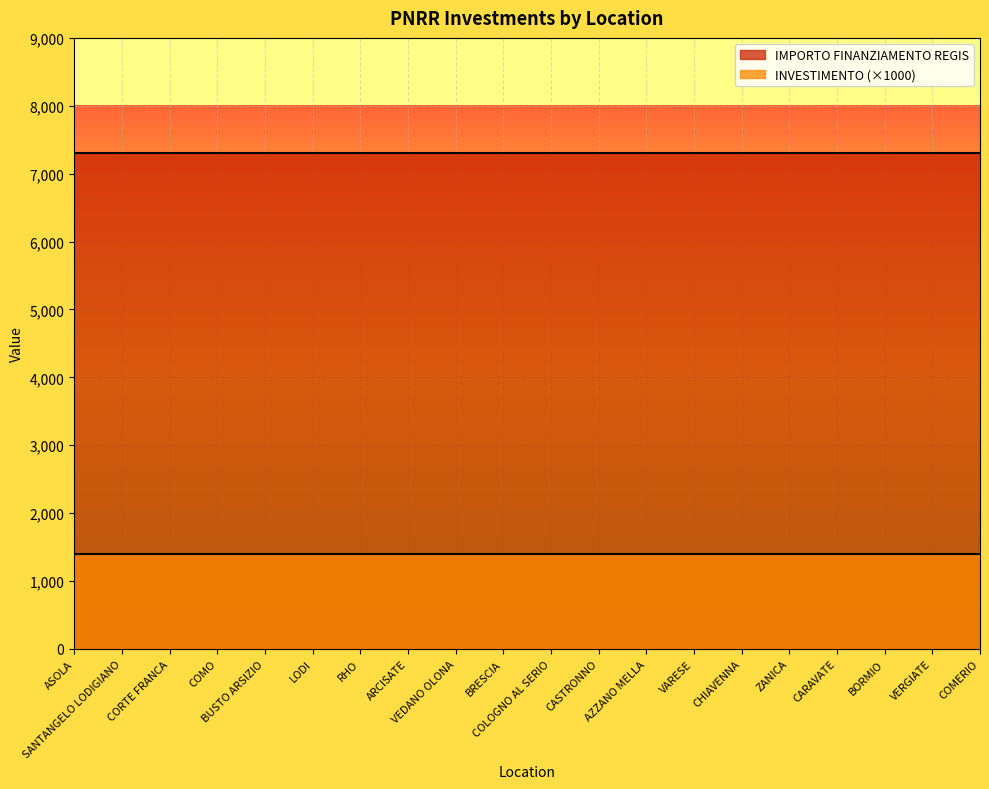

Reading left to right, extract all data points from this chart.

INVESTIMENTO: ASOLA=1.4	SANTANGELO LODIGIANO=1.4	CORTE FRANCA=1.4	COMO=1.4	BUSTO ARSIZIO=1.4	LODI=1.4	RHO=1.4	ARCISATE=1.4	VEDANO OLONA=1.4	BRESCIA=1.4	COLOGNO AL SERIO=1.4	CASTRONNO=1.4	AZZANO MELLA=1.4	VARESE=1.4	CHIAVENNA=1.4	ZANICA=1.4	CARAVATE=1.4	BORMIO=1.4	VERGIATE=1.4	COMERIO=1.4
IMPORTO FINANZIAMENTO REGIS: ASOLA=7301.0	SANTANGELO LODIGIANO=7301.0	CORTE FRANCA=7301.0	COMO=7301.0	BUSTO ARSIZIO=7301.0	LODI=7301.0	RHO=7301.0	ARCISATE=7301.0	VEDANO OLONA=7301.0	BRESCIA=7301.0	COLOGNO AL SERIO=7301.0	CASTRONNO=7301.0	AZZANO MELLA=7301.0	VARESE=7301.0	CHIAVENNA=7301.0	ZANICA=7301.0	CARAVATE=7301.0	BORMIO=7301.0	VERGIATE=7301.0	COMERIO=7301.0